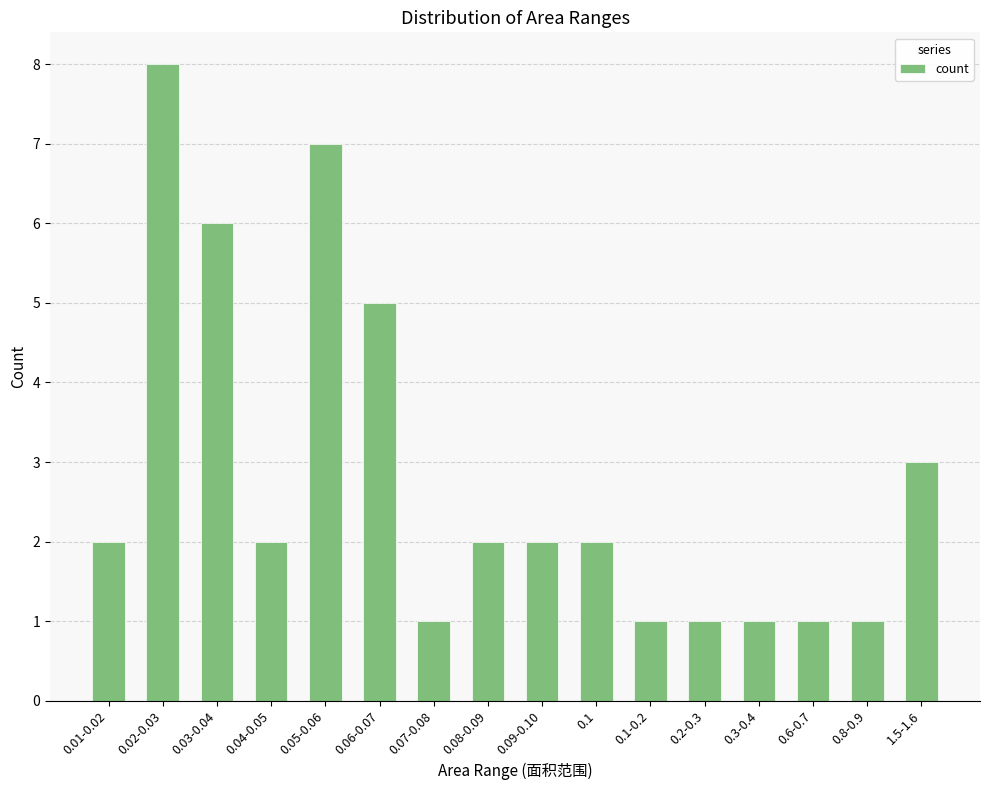

What is the label of the 14th bar from the right?

0.03-0.04